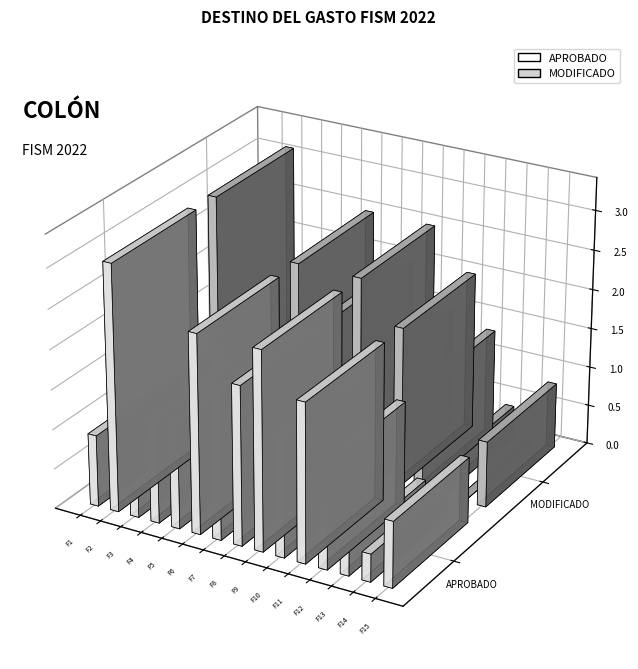

What is the average value of the MODIFICADO series?

1455779